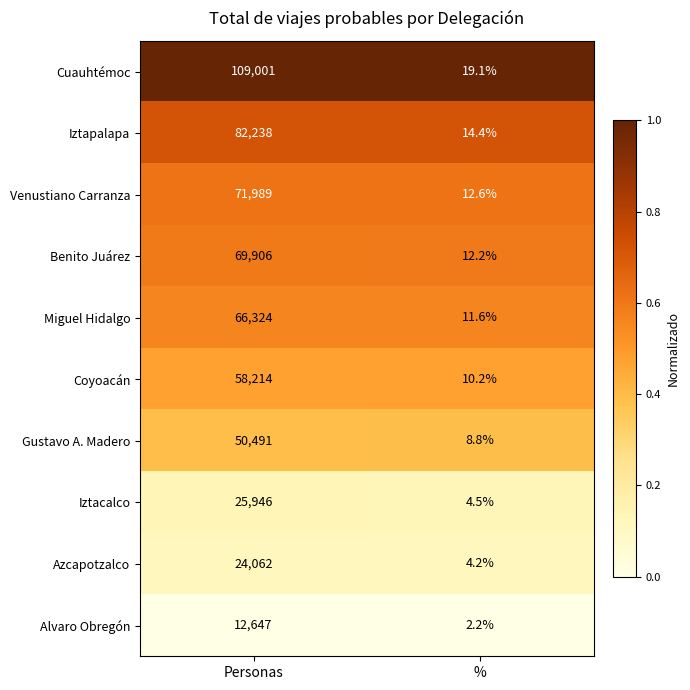

Which series has the largest total across all categories?

Cuauhtémoc